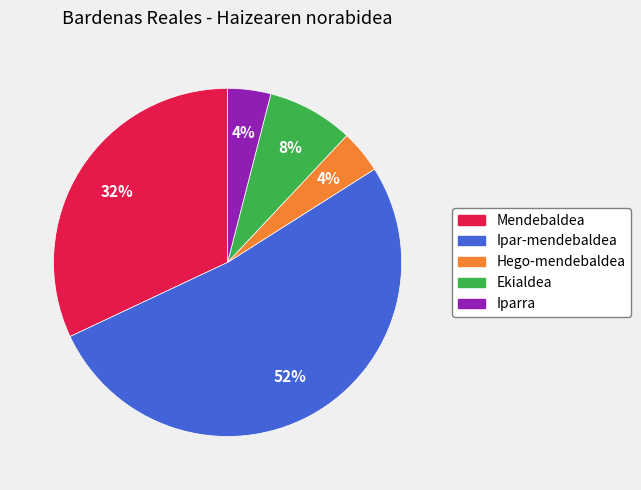

Count the number of slices in the pie.

5